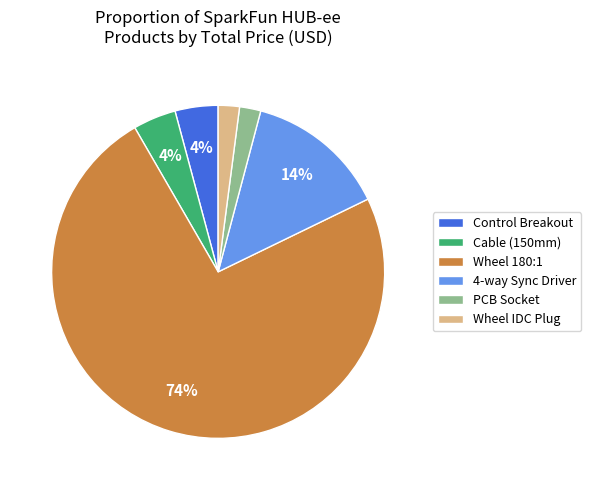

What percentage is the PCB Socket slice, to the nearest percent?

2%